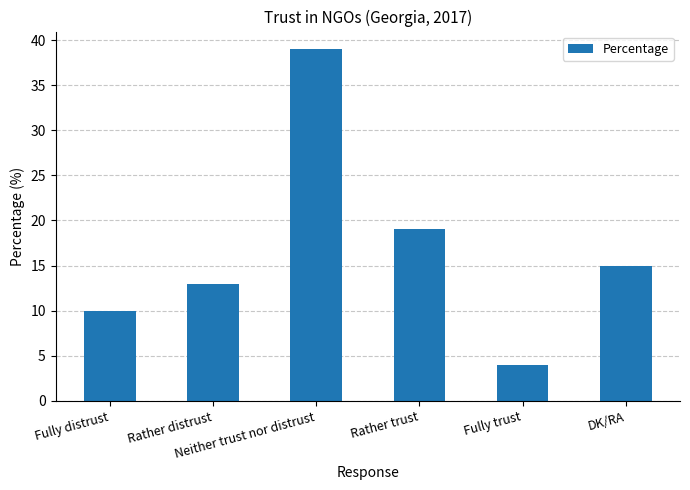

What is the ratio of the value at Rather distrust to the value at Fully distrust?

1.3